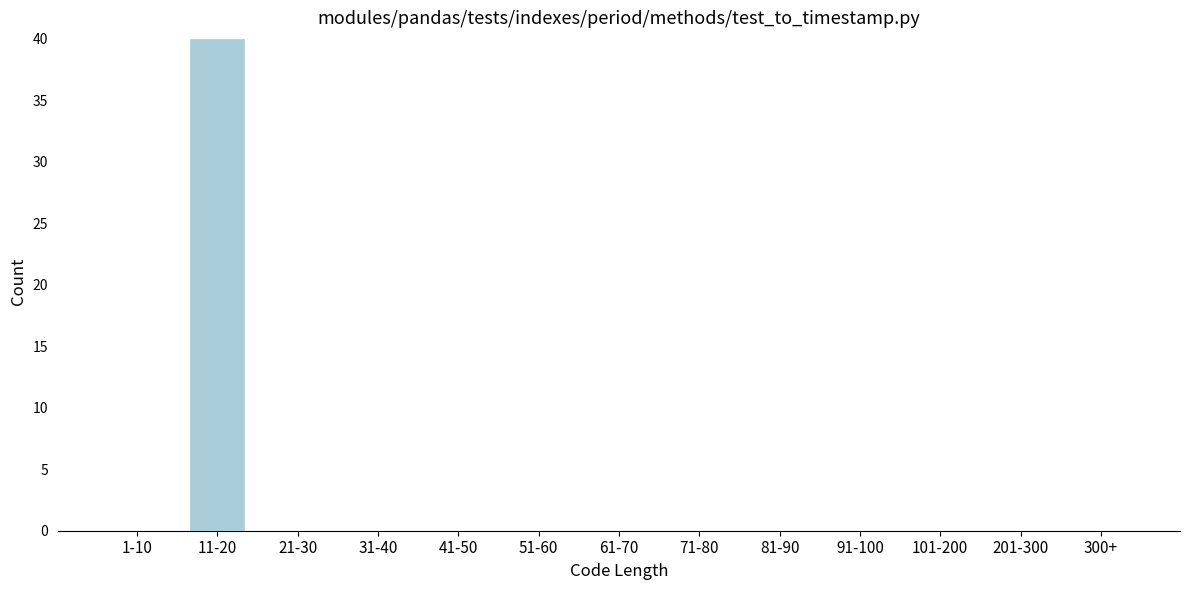

Reading right to left, transcribe all the data shown in this chart.

300+=0	201-300=0	101-200=0	91-100=0	81-90=0	71-80=0	61-70=0	51-60=0	41-50=0	31-40=0	21-30=0	11-20=40	1-10=0